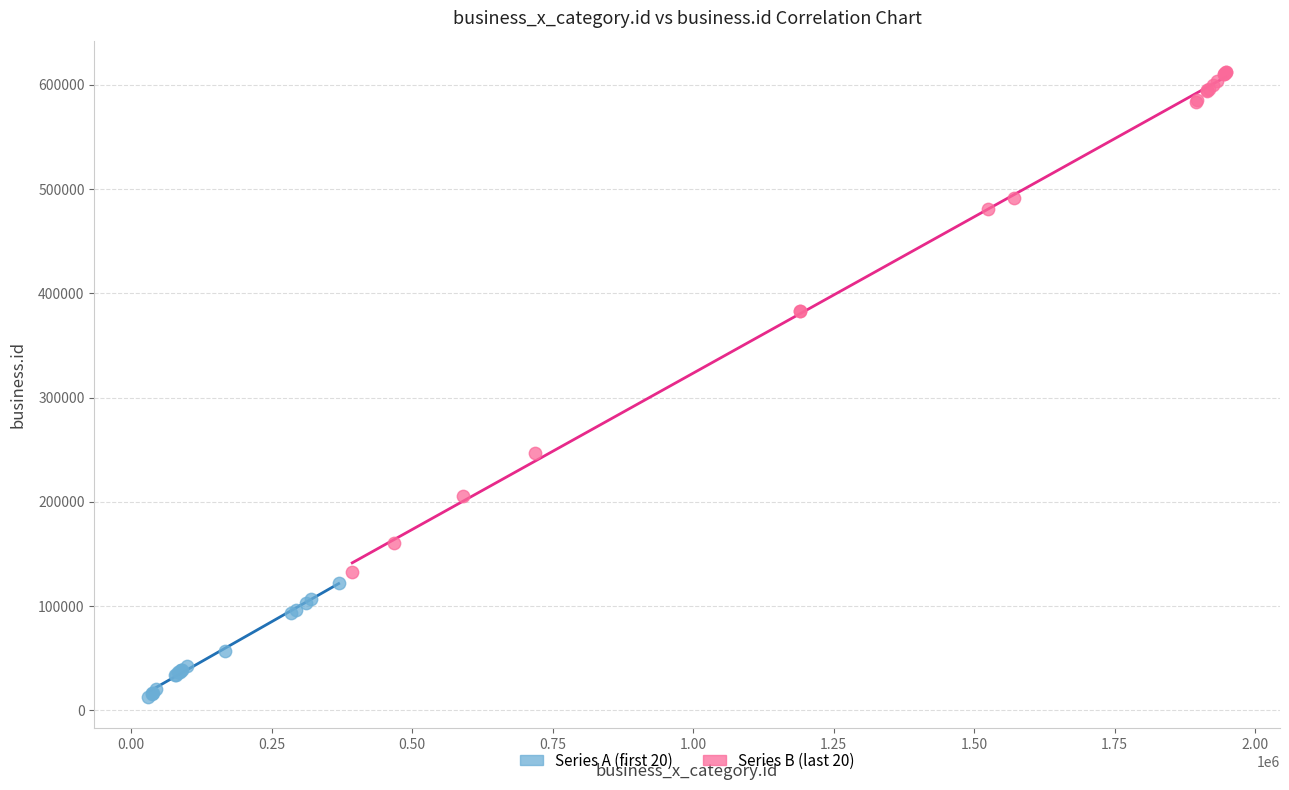

Which series reaches the maximum Y coordinate?

Series B (last 20)